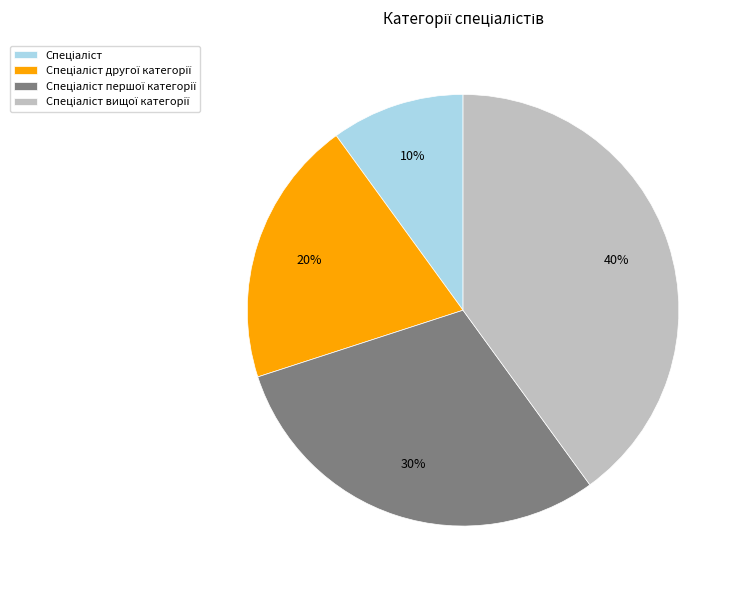

To the nearest percent, what is the difference between the largest and smallest slice percentages?

30%